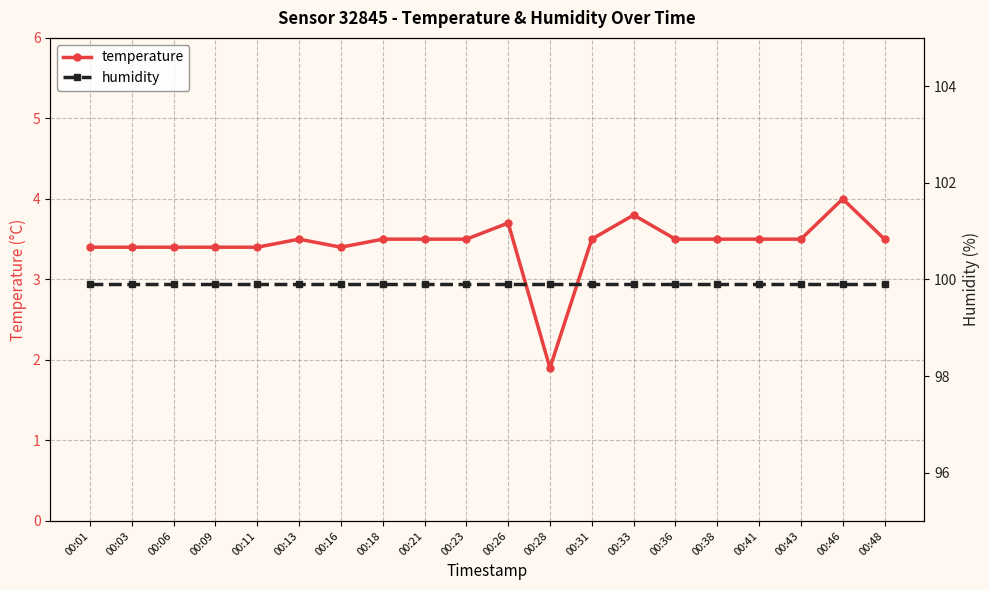

How many lines are shown in the chart?

2